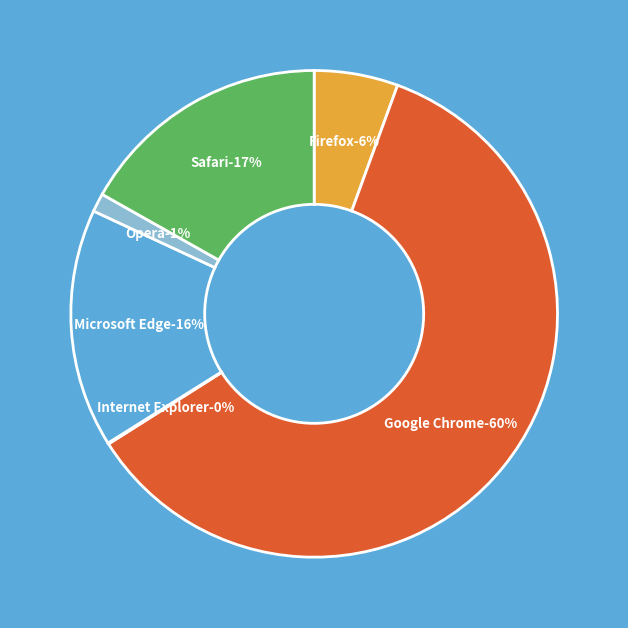

Approximately how many times larger is the value at Firefox compared to Opera?

4.5